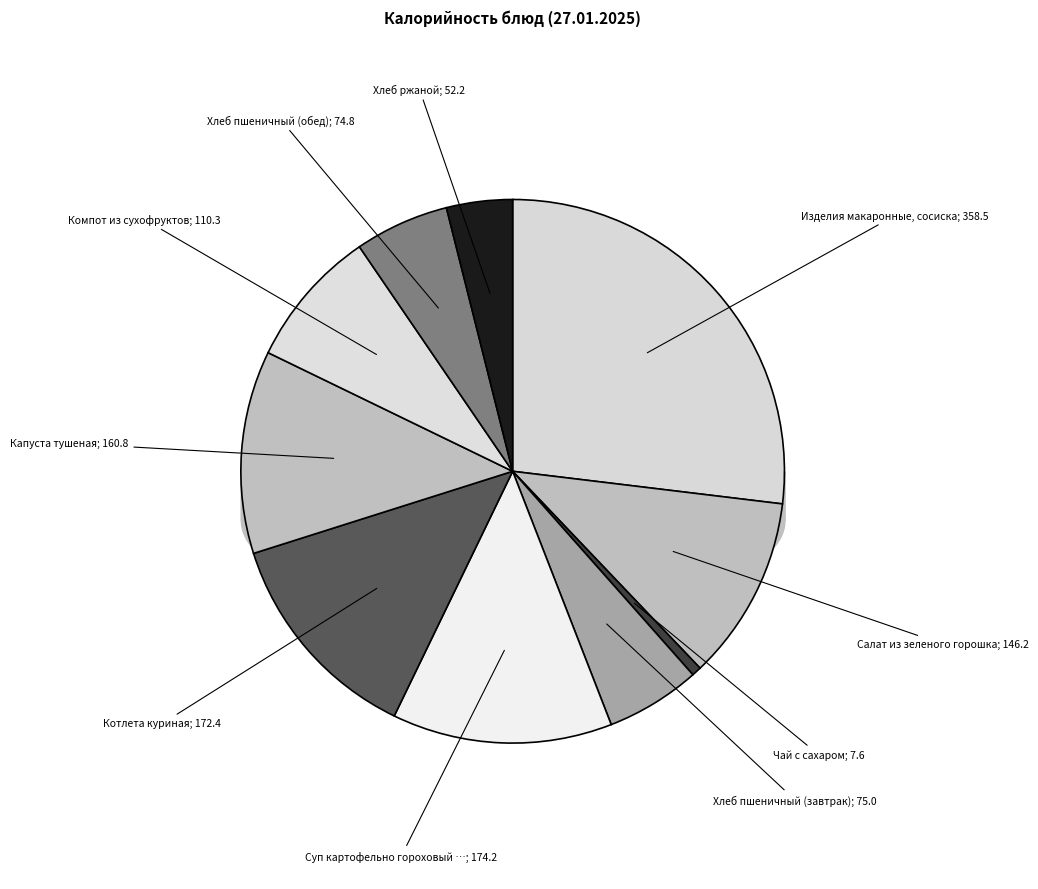

How many segments does this pie chart have?

10